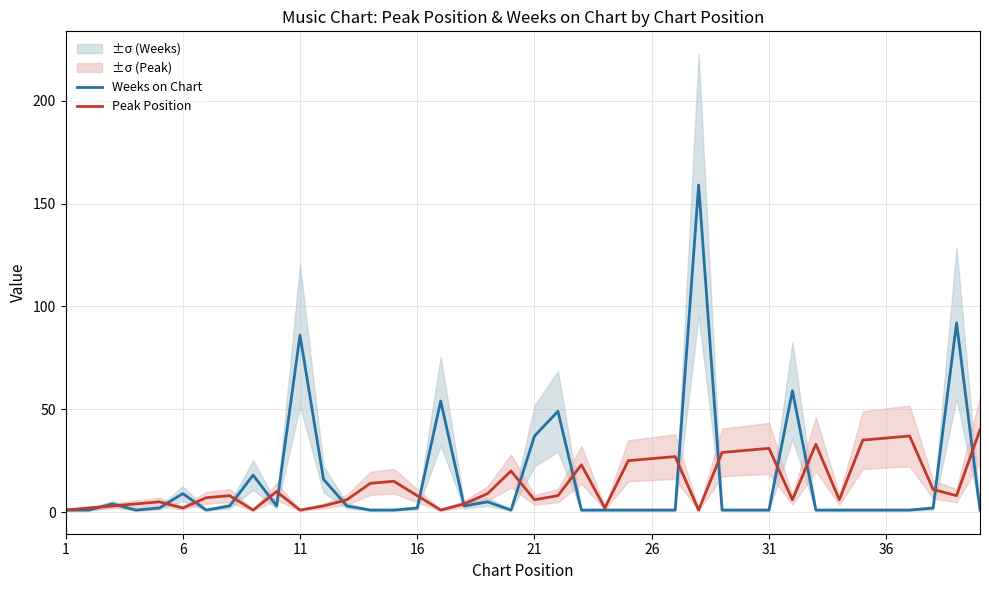

Where is Weeks on Chart nearest to the value 80?

11